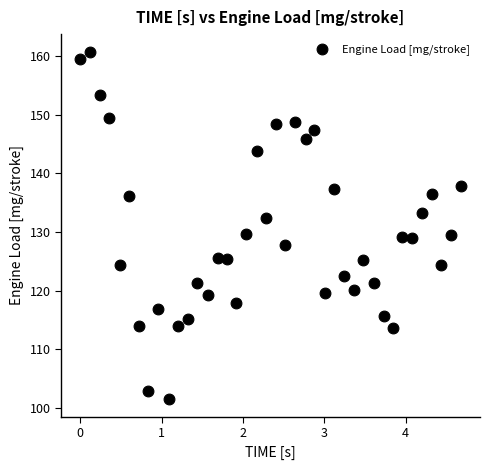

What is the range of Y values (max minus min)?

59.4